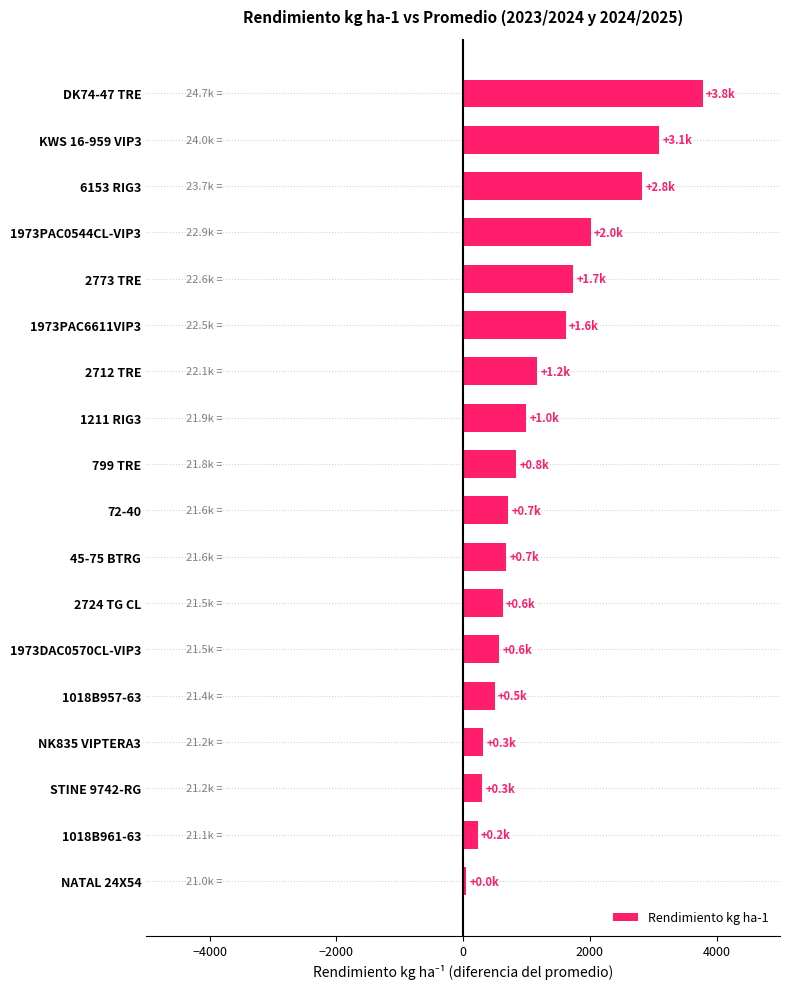

What is the average value?

1225